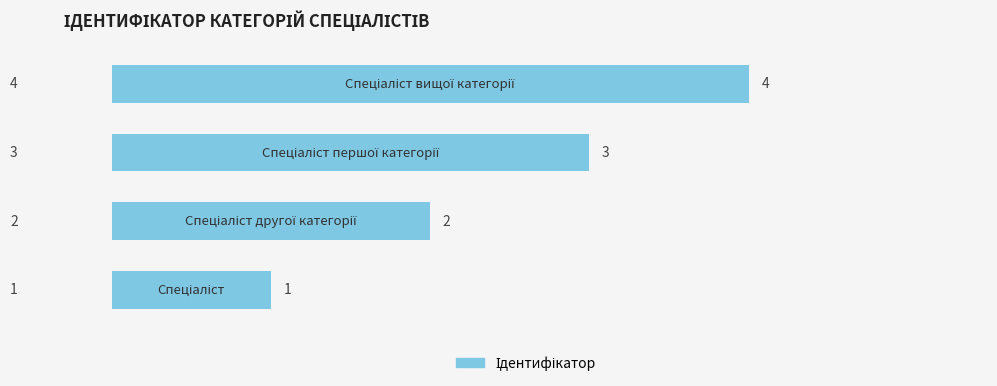

How many distinct data groups are displayed?

1